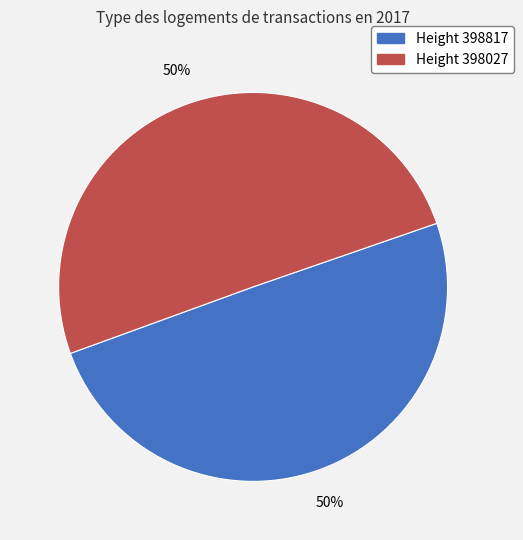

To the nearest percent, what is the average slice percentage?

50%